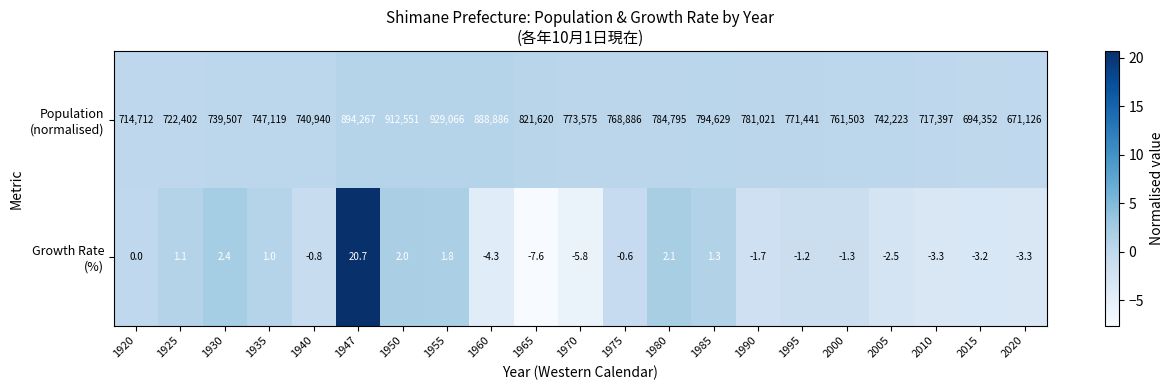

What is the spread (max minus min) of values at 1950?

912549.0